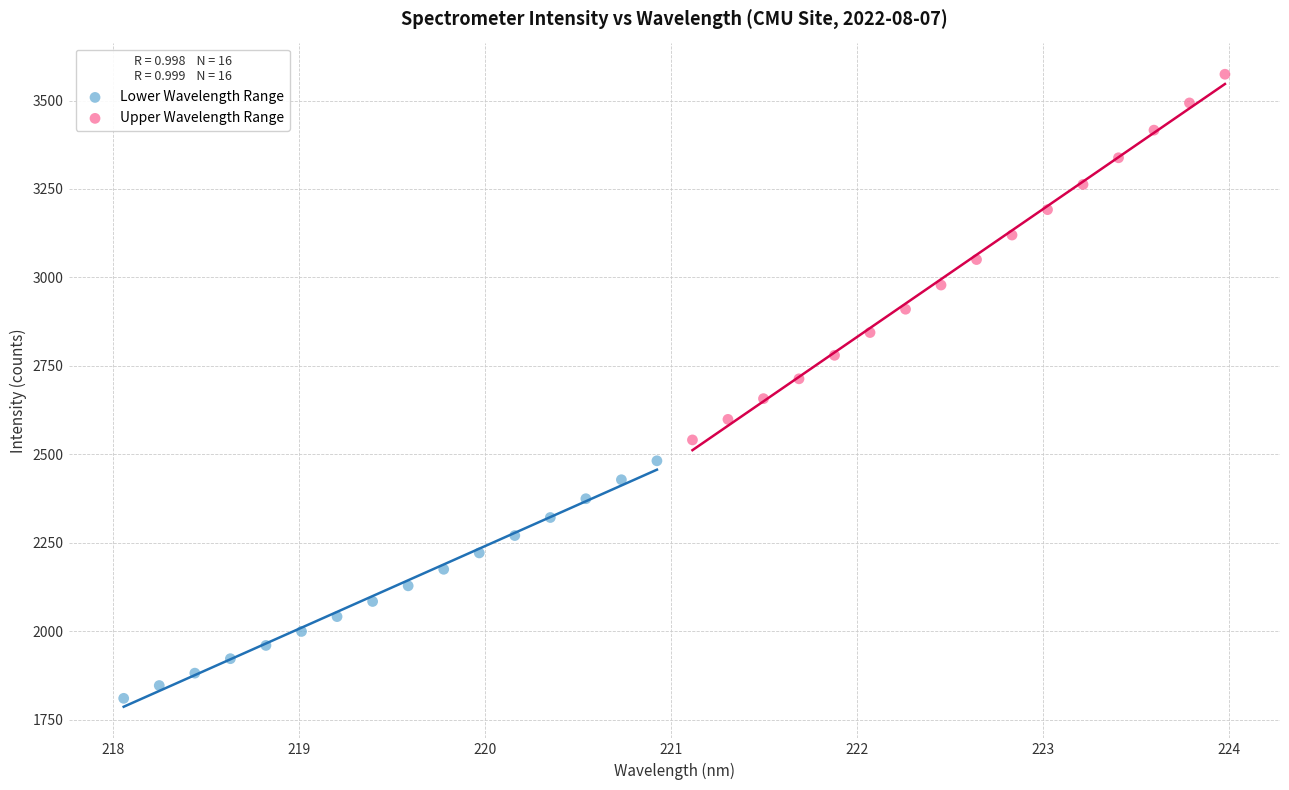

Which series has the widest spread of Y values?

Upper Wavelength Range